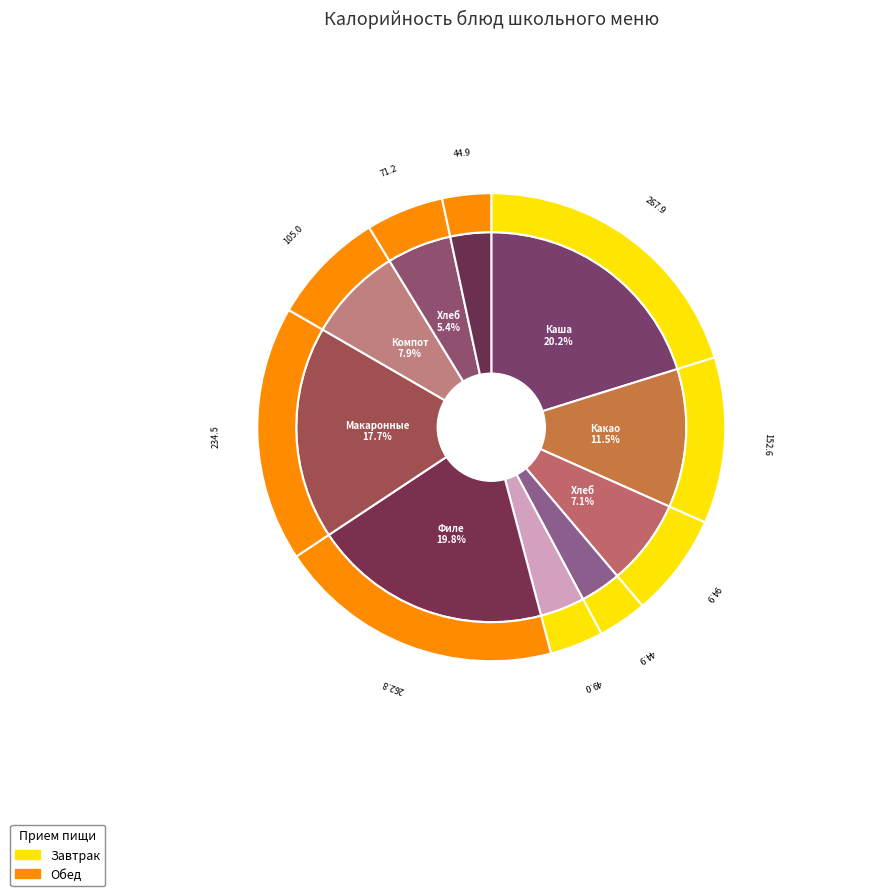

Is there a majority slice in this chart?

No